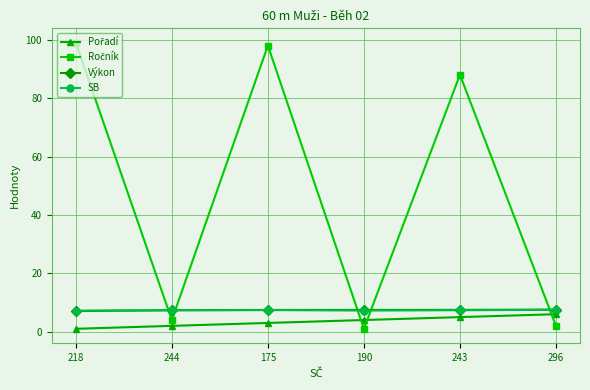

What position from the left is 243?

5